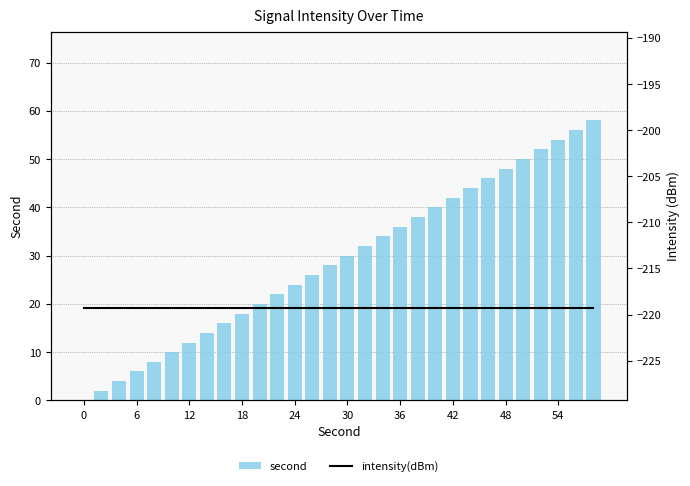

What is the difference between the second values at 29 and 11?

36.0